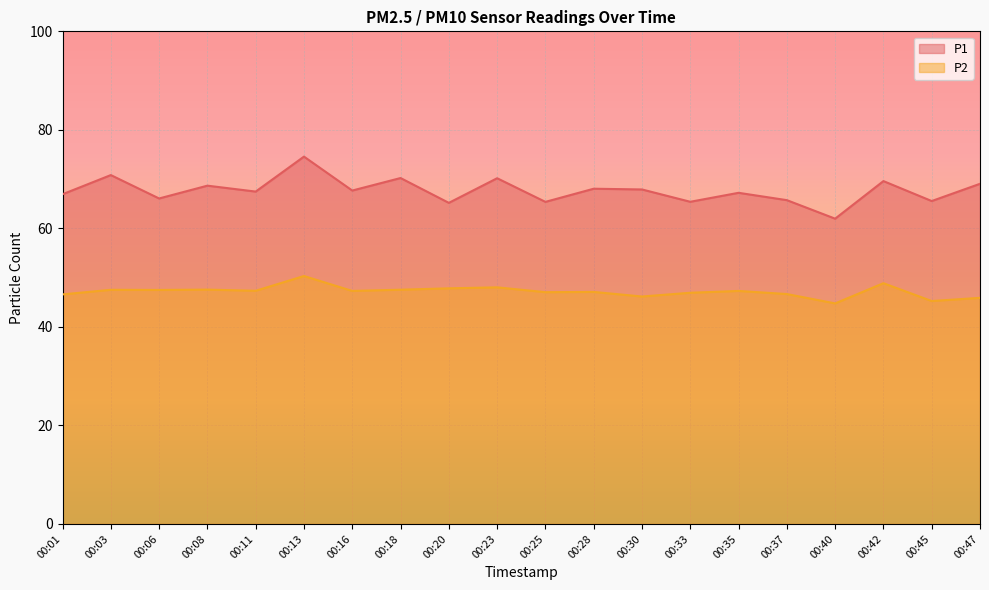

Where does the P2 series first go above 47?

00:03